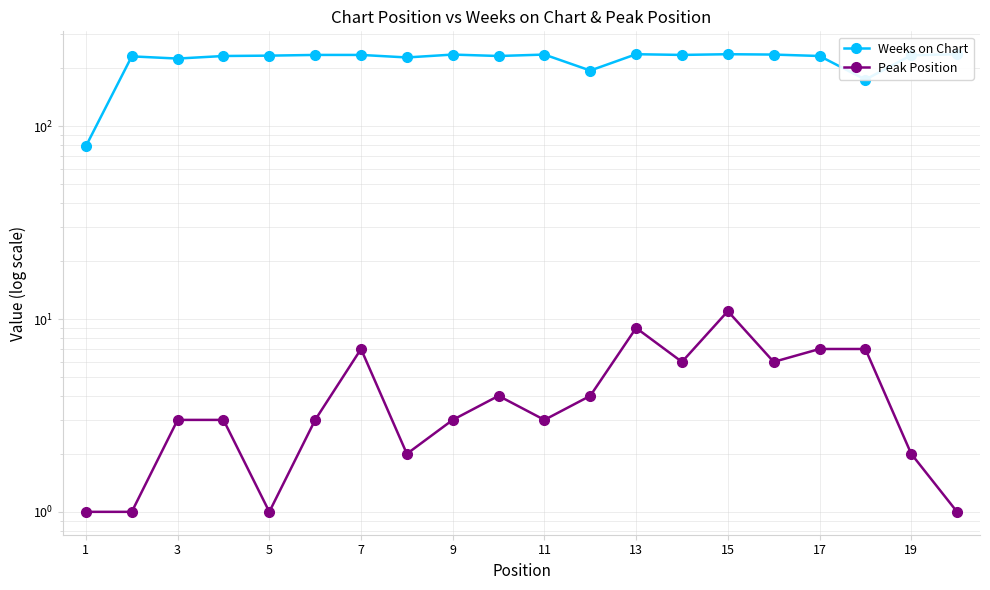

What is the sum of all Peak Position values?

84